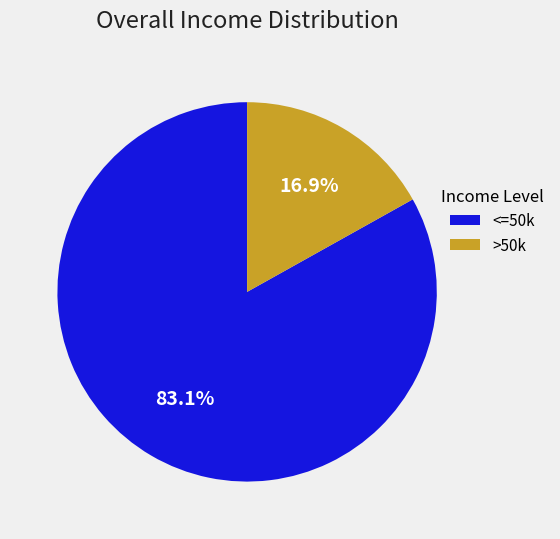

Is there any slice that represents more than half of the pie?

Yes